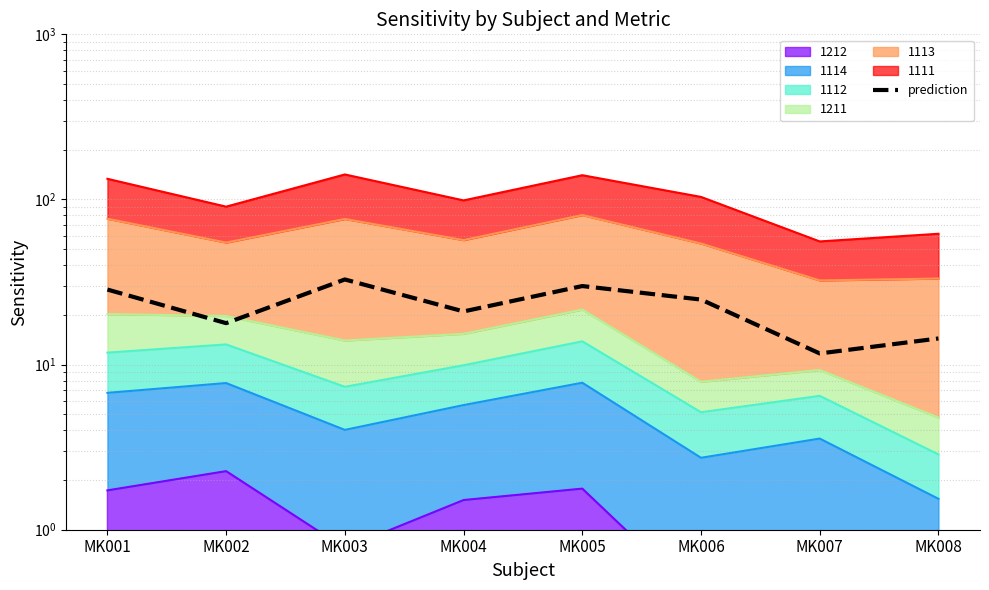

True or false: the data shows 14.4 at MK008.

True